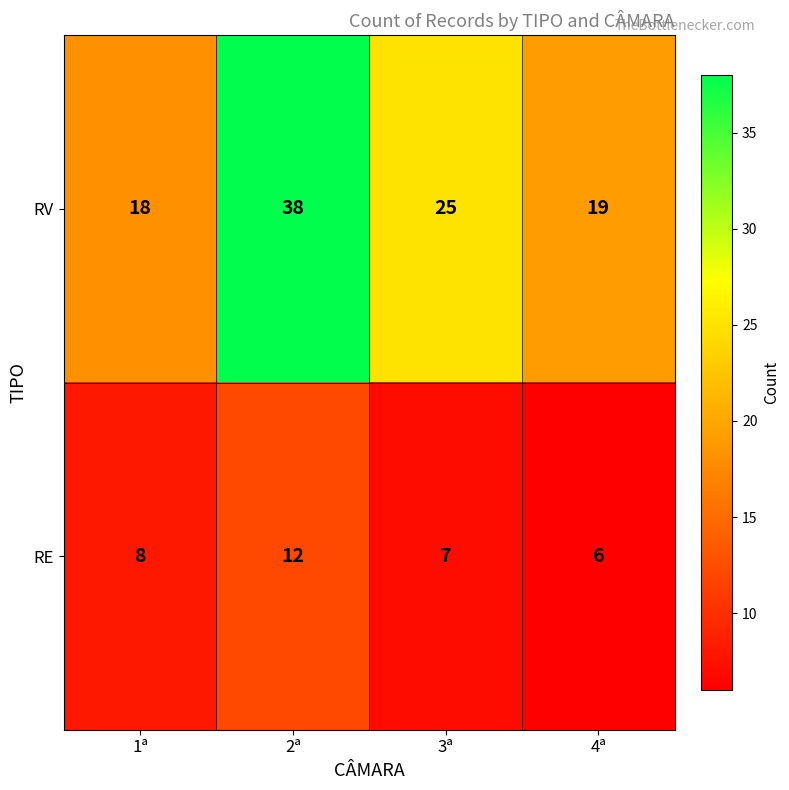

Where is RE nearest to the value 9?

1ª